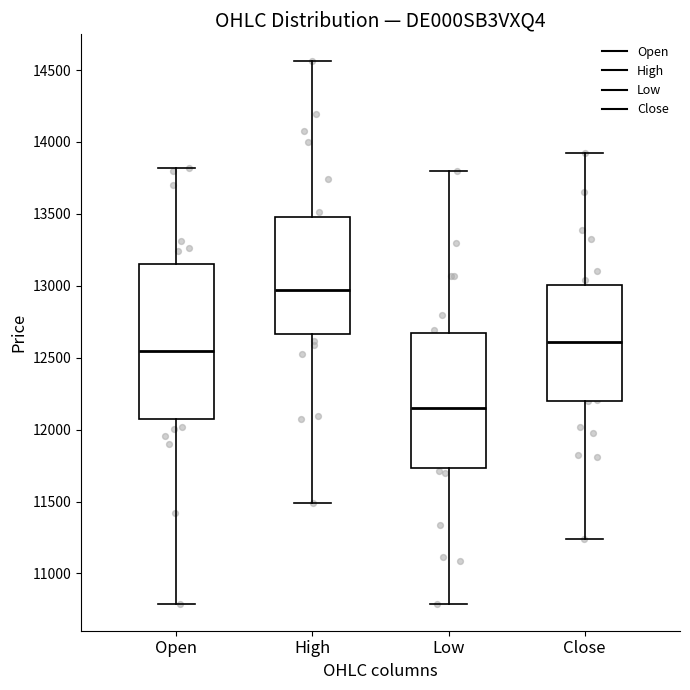

Which box has the lowest median line?

Low